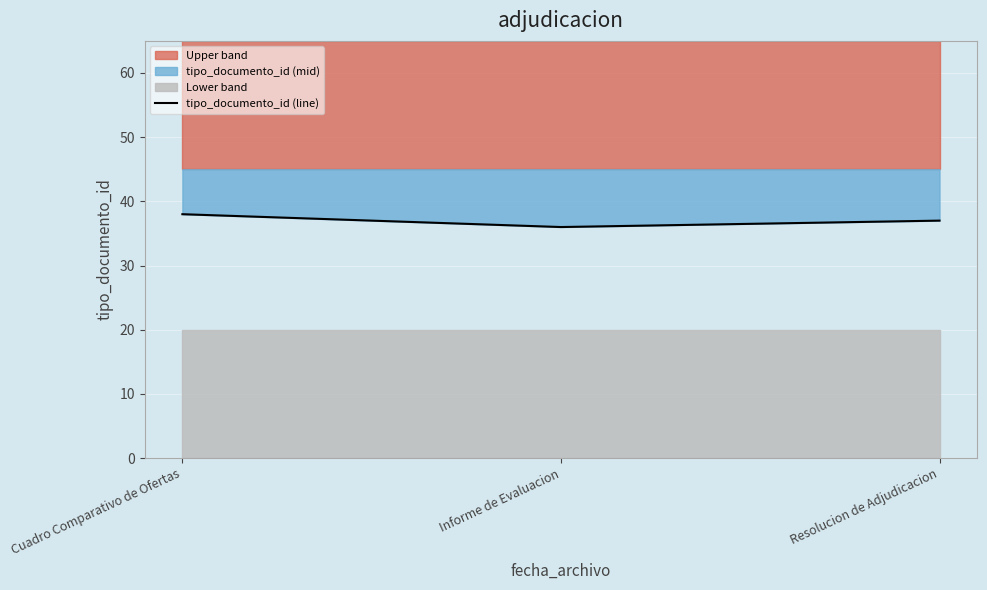

True or false: the data shows 10 at Cuadro Comparativo de Ofertas.

False